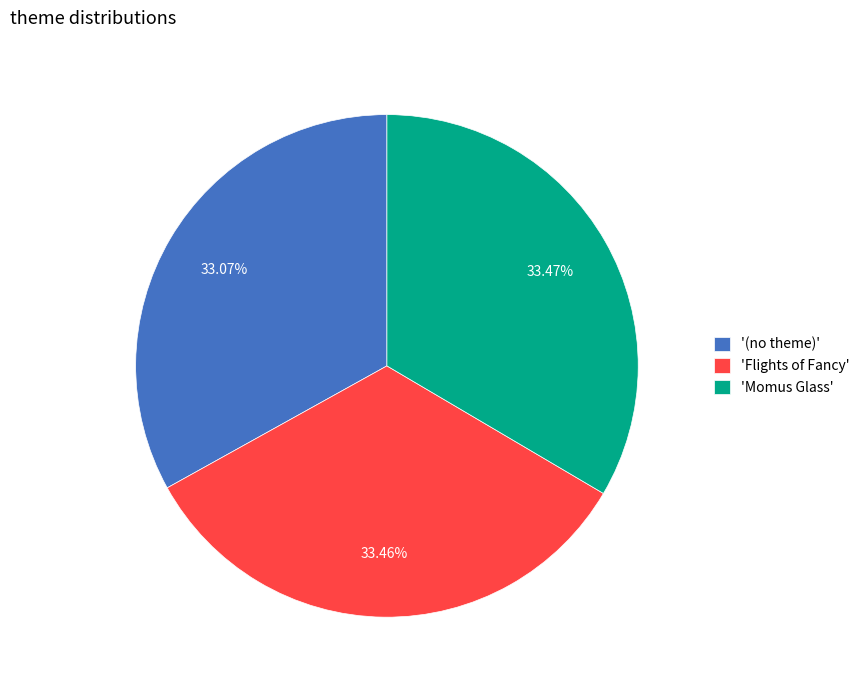

Is 'Flights of Fancy' the majority of the pie?

No